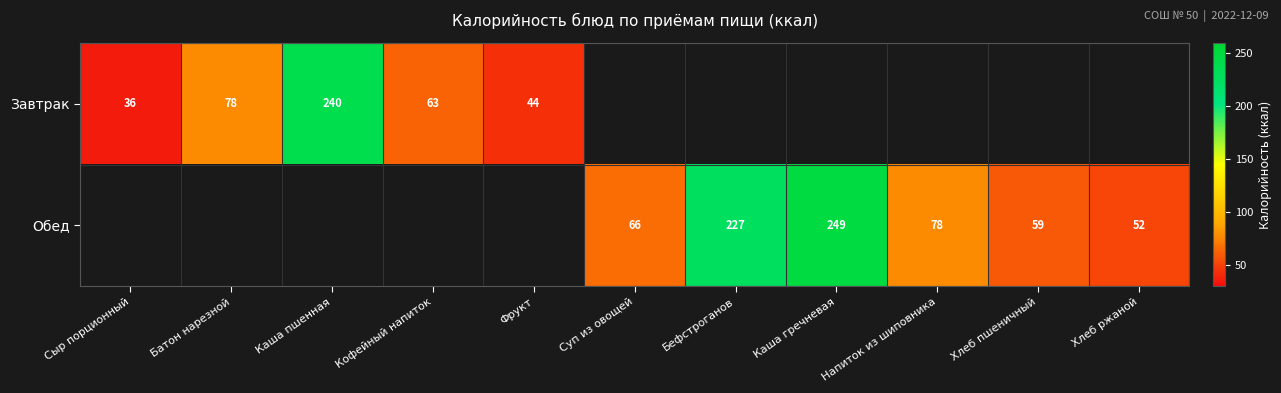

How many data points does each series have?

11